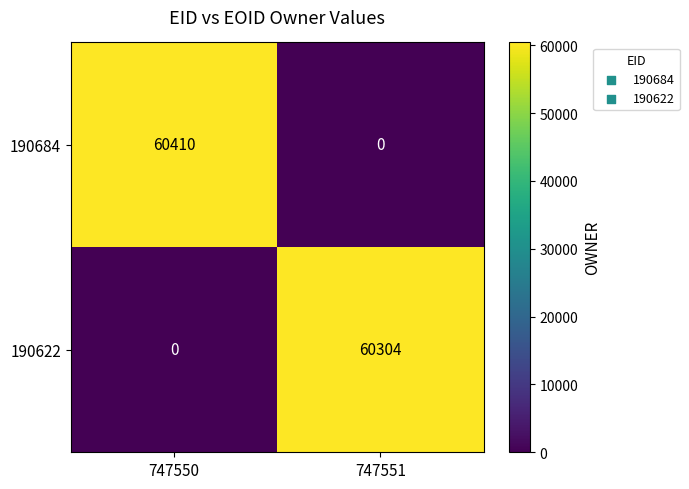

List the series in order of their peak value, highest first.

190684, 190622